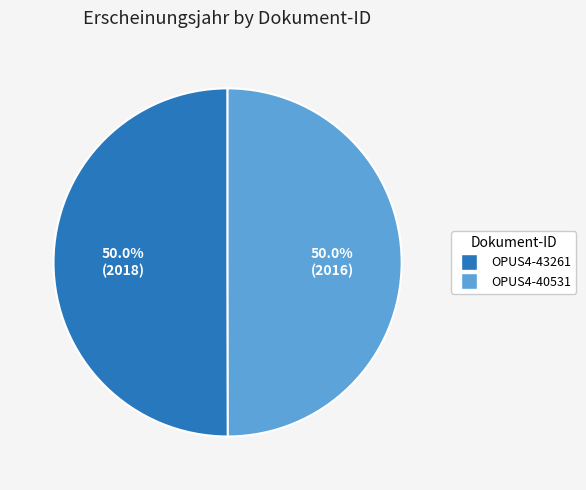

How many segments does this pie chart have?

2